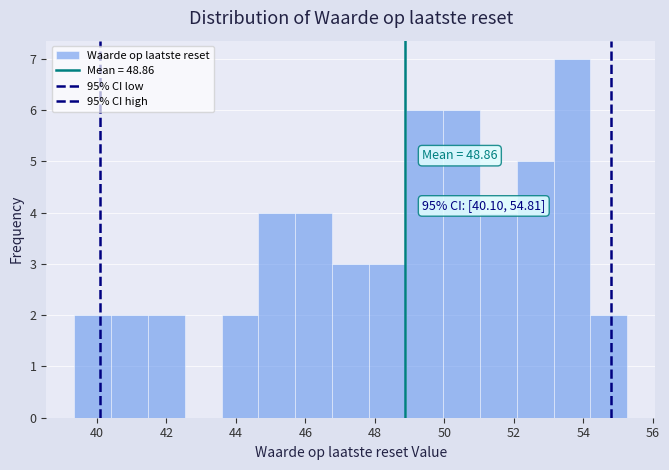

Over which range of the x-axis is the bar tallest?

53.2 to 54.2